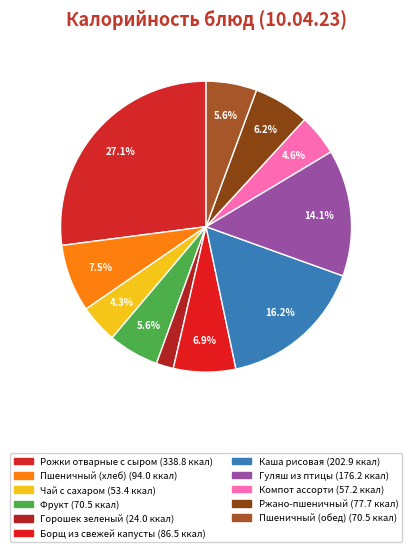

Which slice is the smallest?

Горошек зеленый